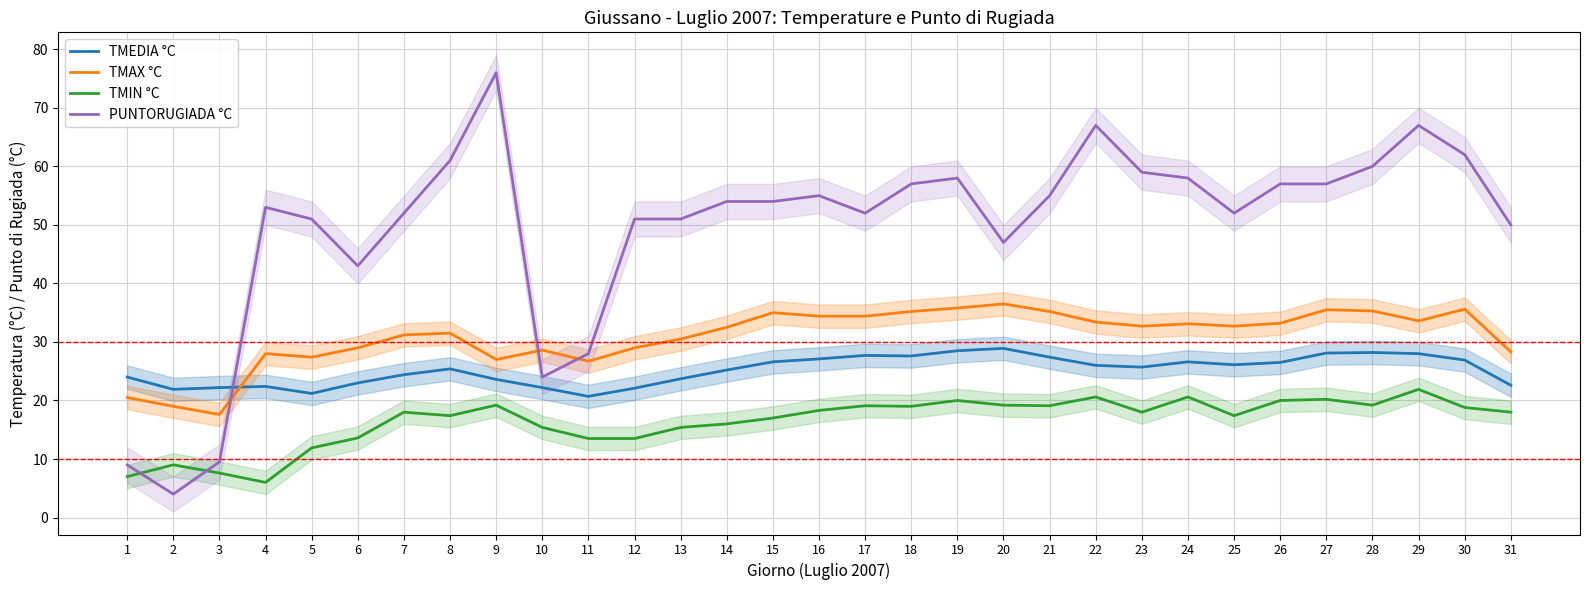

How many interior local peaks does the PUNTORUGIADA °C series have?

6